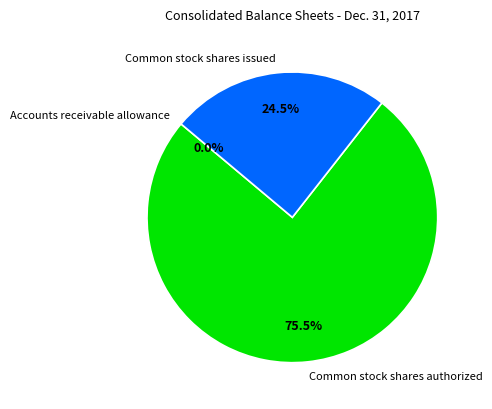

Is Common stock shares authorized the majority of the pie?

Yes